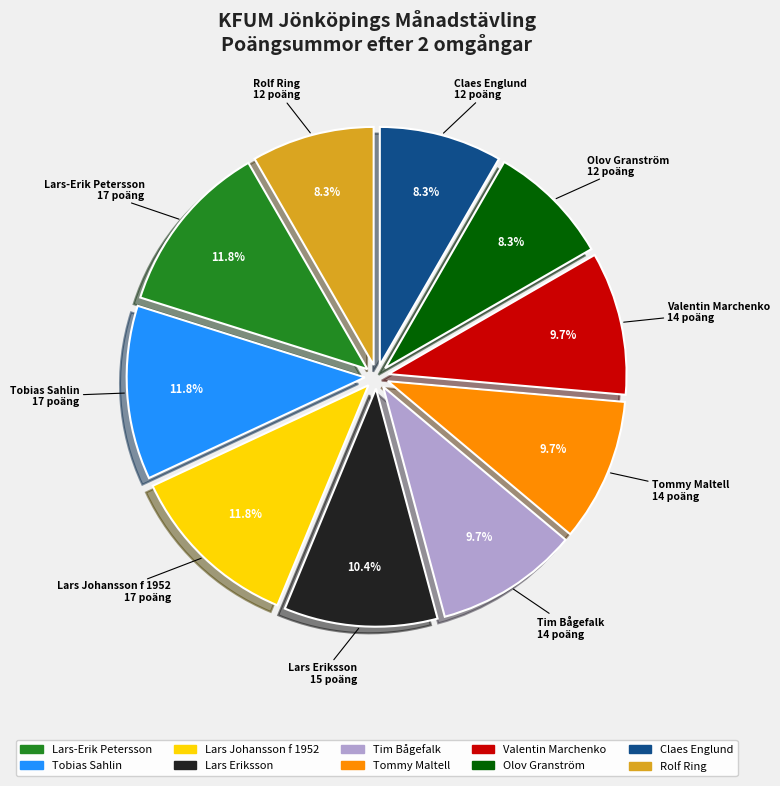

What is the ratio of the value at Claes Englund to the value at Tim Bågefalk?

0.9